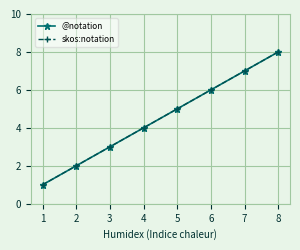

The skos:notation series shows 7 at 5. True or false?

False